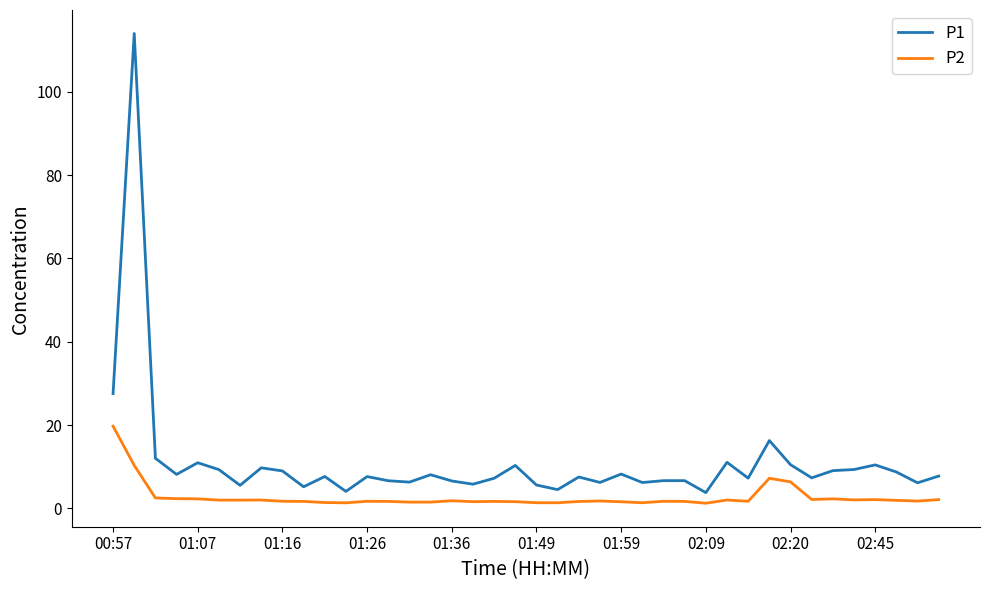

Rank the series by their average value, from highest to lowest.

P1, P2